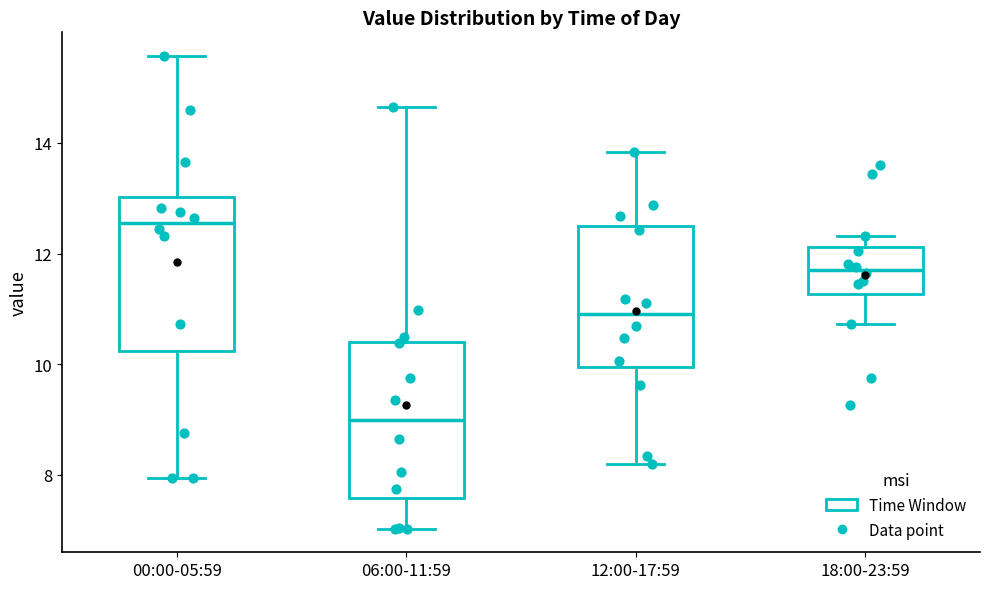

Reading left to right, transcribe this box plot: for each box, give where its median line is, the range the box spans, and where its two whiskers end, as read against the y-axis. The values are not printed on the chart, so give them approximately, as read against the axis.

00:00-05:59: median 12.6, box 10.2 to 13.0, whiskers 8.0 to 15.6
06:00-11:59: median 9.0, box 7.6 to 10.4, whiskers 7.0 to 14.6
12:00-17:59: median 11.0, box 10.0 to 12.4, whiskers 8.2 to 13.8
18:00-23:59: median 11.8, box 11.2 to 12.2, whiskers 10.8 to 12.4